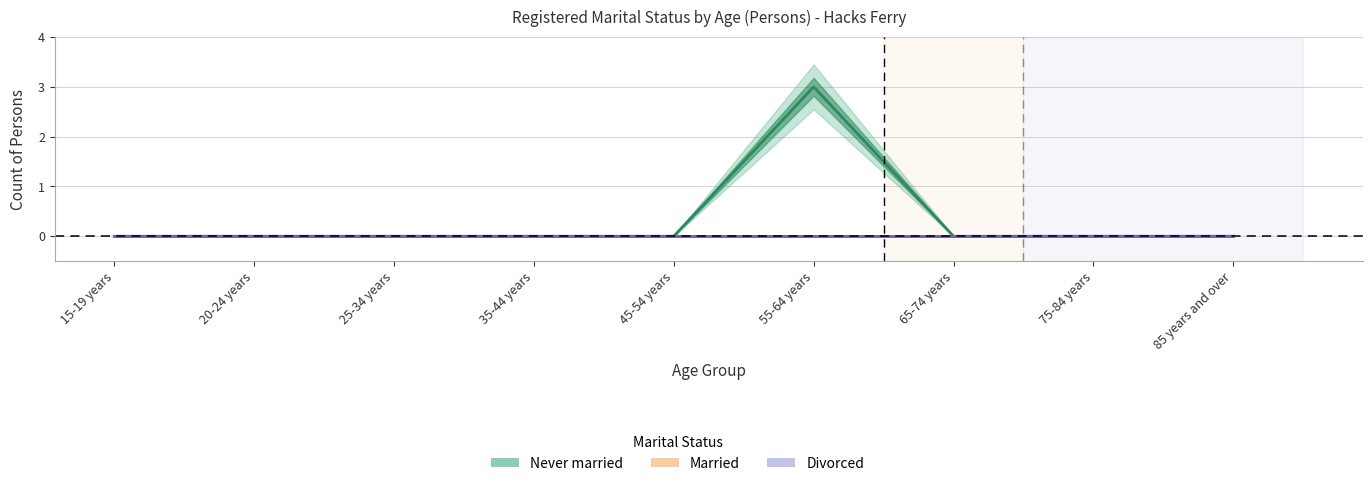

At which category is the sum across all series the highest?

55-64 years